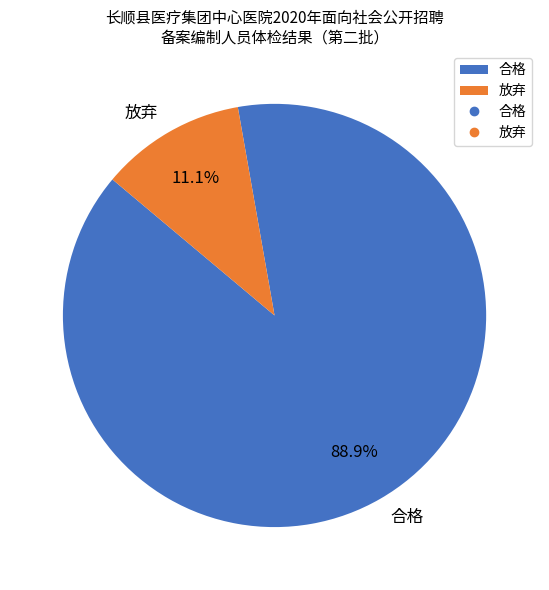

Does 放弃 represent more than half of the total?

No